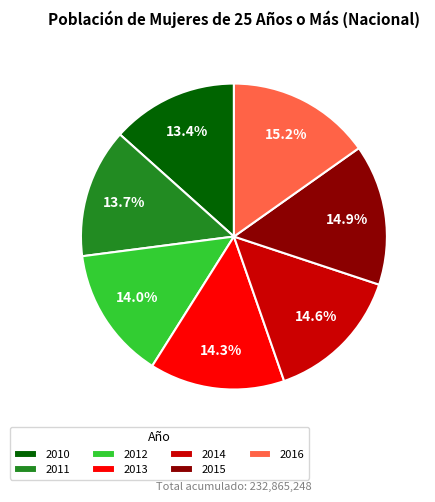

Is there any slice that represents more than half of the pie?

No